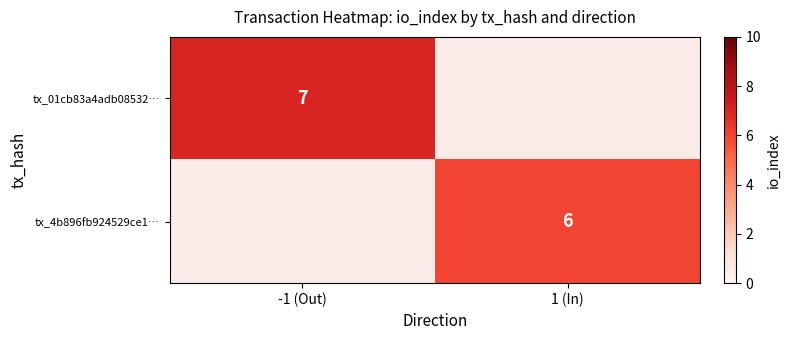

The tx_4b896fb924529ce1… series shows 9 at 1 (In). True or false?

False